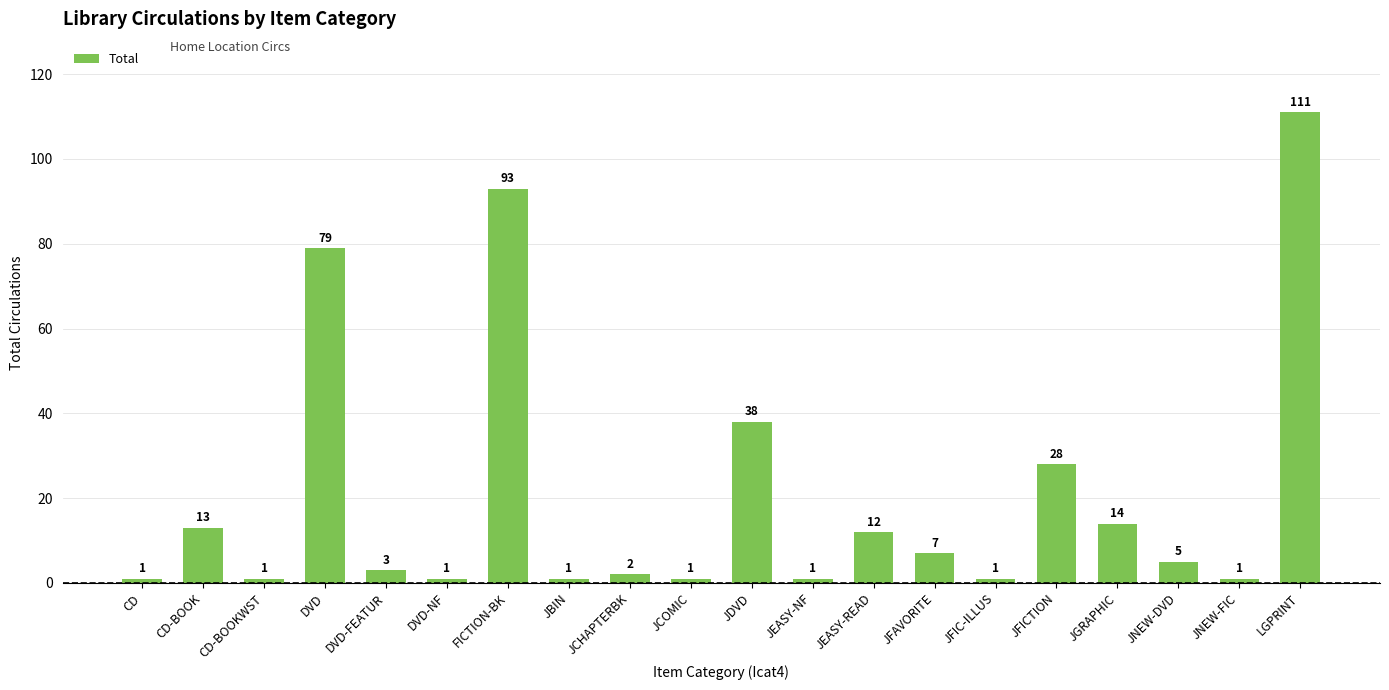

How many categories are shown in the chart?

20